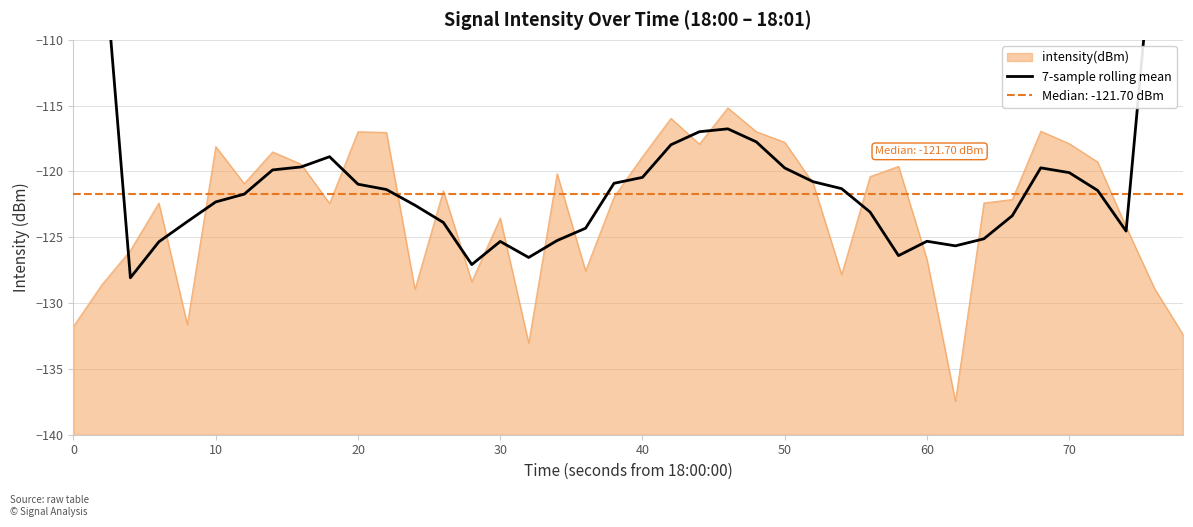

True or false: intensity(dBm) has a value of -179.8 at 50.

False